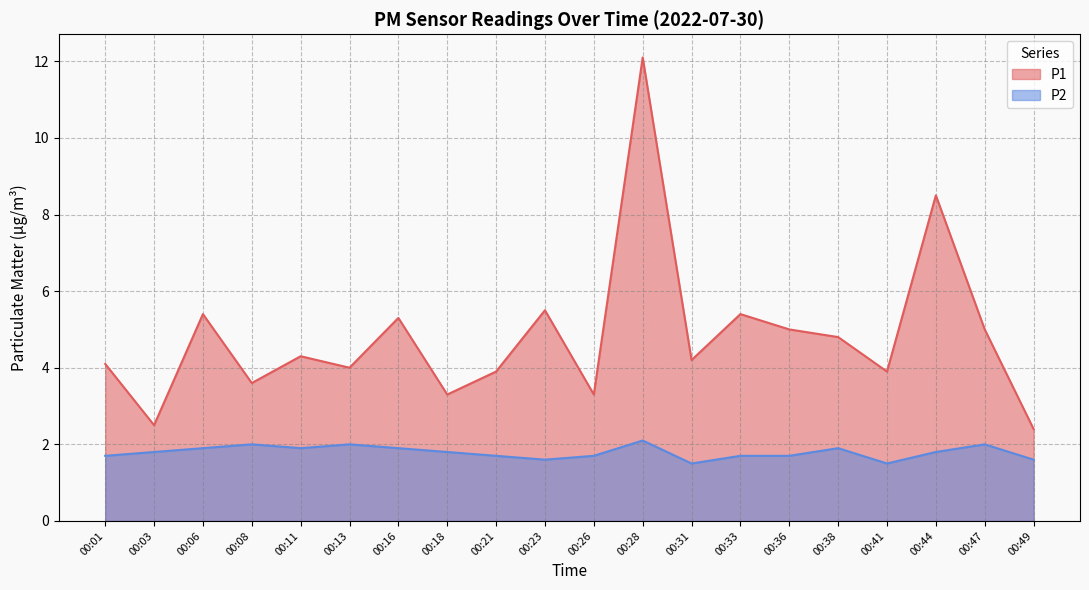

Reading left to right, what are all the values shown in this chart?

P1: 00:01=4.1	00:03=2.5	00:06=5.4	00:08=3.6	00:11=4.3	00:13=4.0	00:16=5.3	00:18=3.3	00:21=3.9	00:23=5.5	00:26=3.3	00:28=12.1	00:31=4.2	00:33=5.4	00:36=5.0	00:38=4.8	00:41=3.9	00:44=8.5	00:47=5.0	00:49=2.4
P2: 00:01=1.7	00:03=1.8	00:06=1.9	00:08=2.0	00:11=1.9	00:13=2.0	00:16=1.9	00:18=1.8	00:21=1.7	00:23=1.6	00:26=1.7	00:28=2.1	00:31=1.5	00:33=1.7	00:36=1.7	00:38=1.9	00:41=1.5	00:44=1.8	00:47=2.0	00:49=1.6